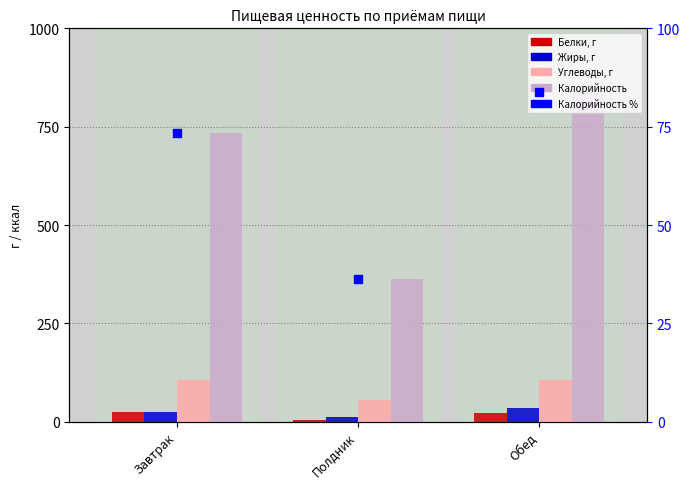

Which series has the largest total across all categories?

Калорийность